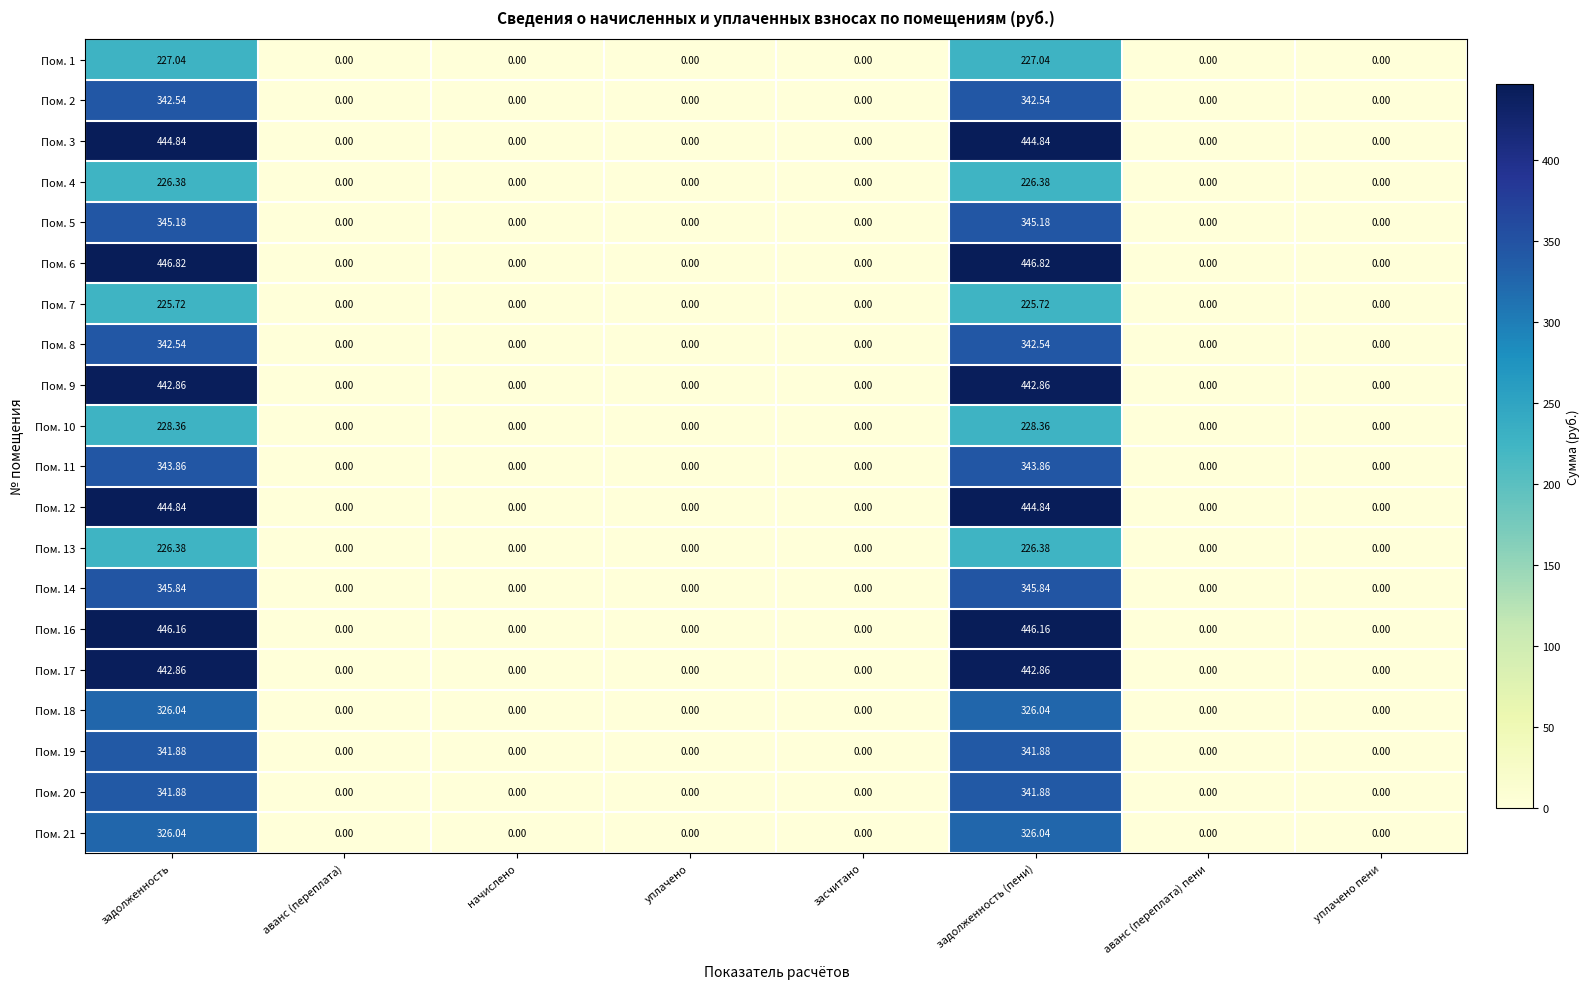

Which has a higher value, задолженность or засчитано?

задолженность